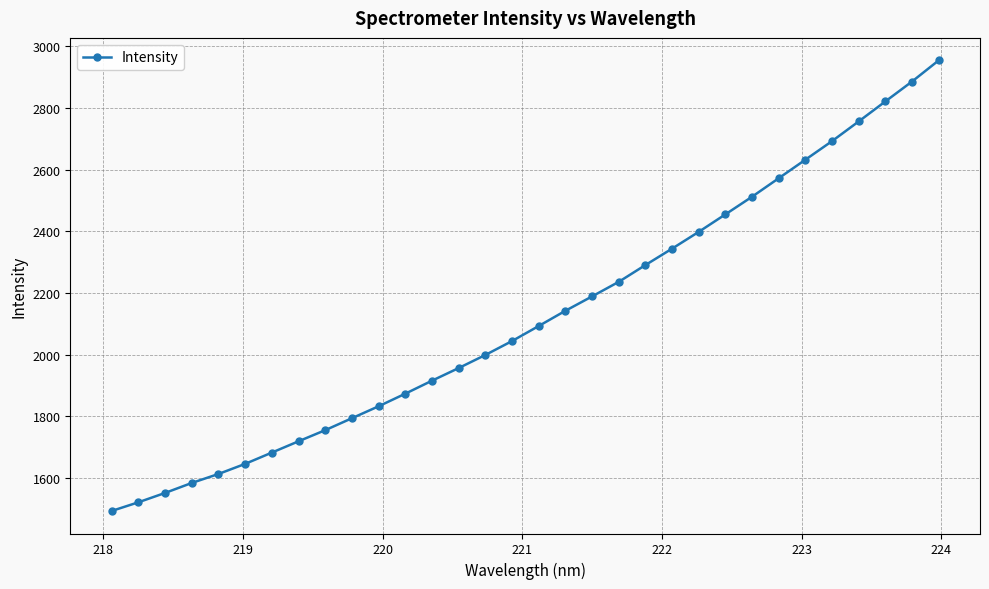

What is the minimum value shown in the chart?

1492.6